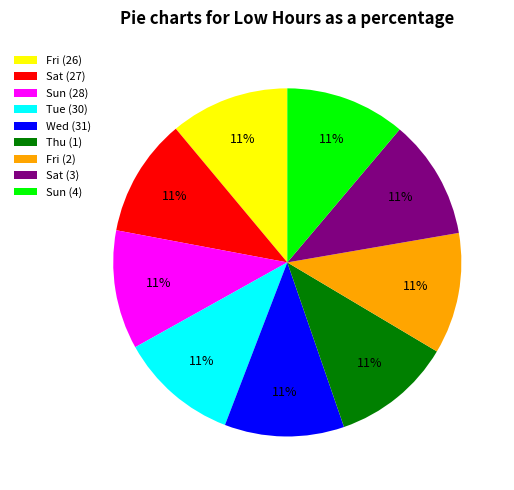

To the nearest percent, what portion does Fri (26) represent?

11%